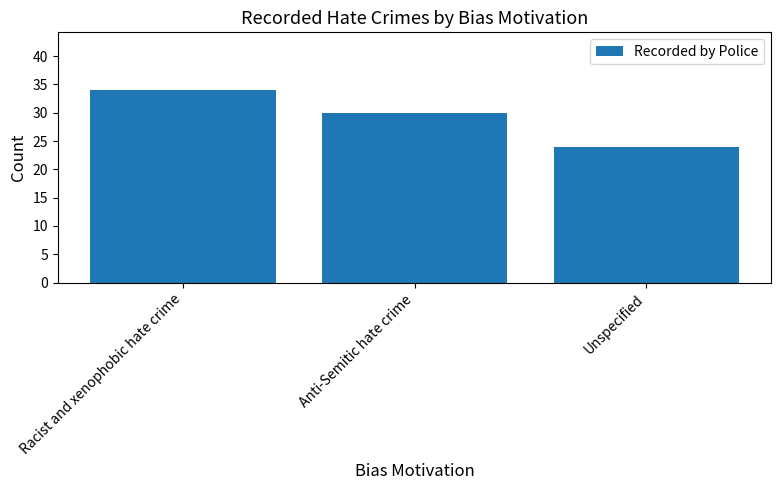

Which label corresponds to the largest value in the chart?

Racist and xenophobic hate crime